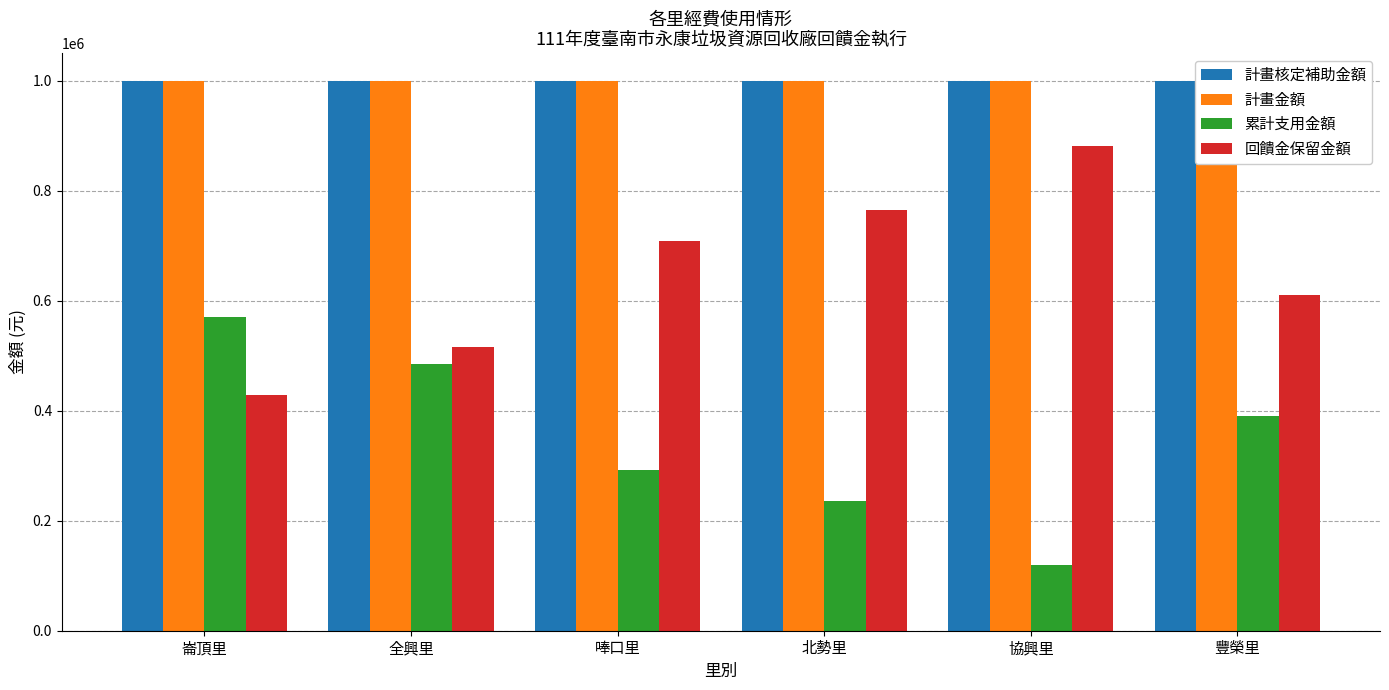

What are all the series names shown in the legend?

計畫核定補助金額, 計畫金額, 累計支用金額, 回饋金保留金額